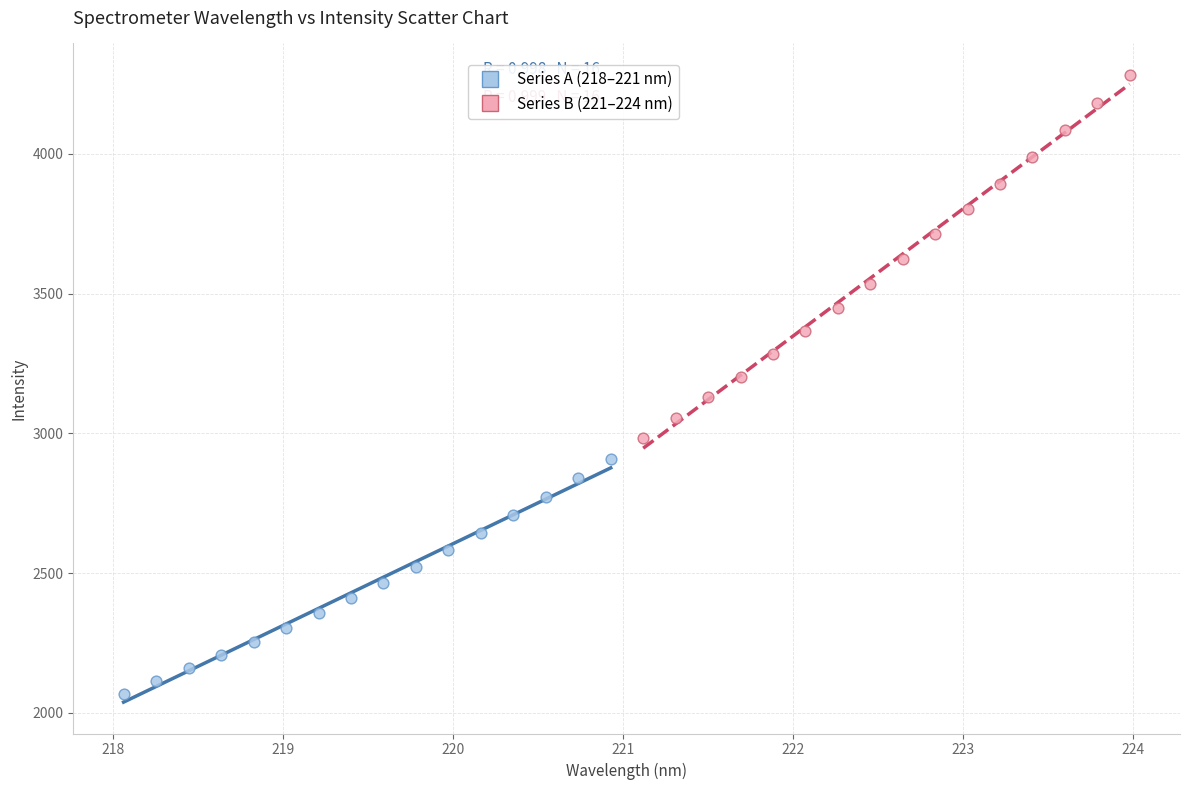

Which series reaches the maximum Y coordinate?

Series B (221–224 nm)